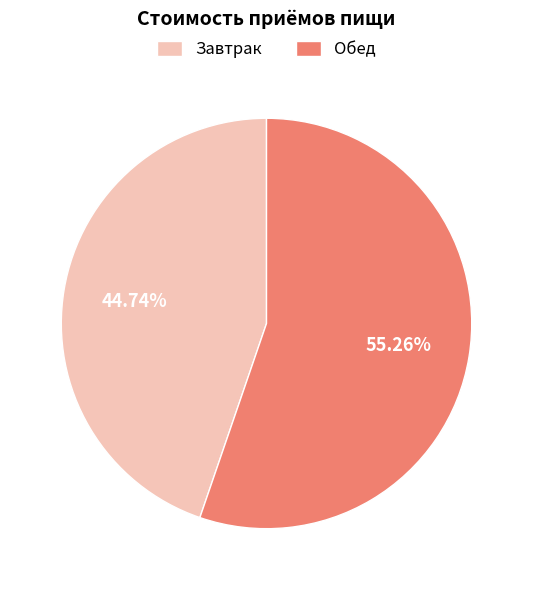

Approximately how many times larger is the value at Обед compared to Завтрак?

1.2